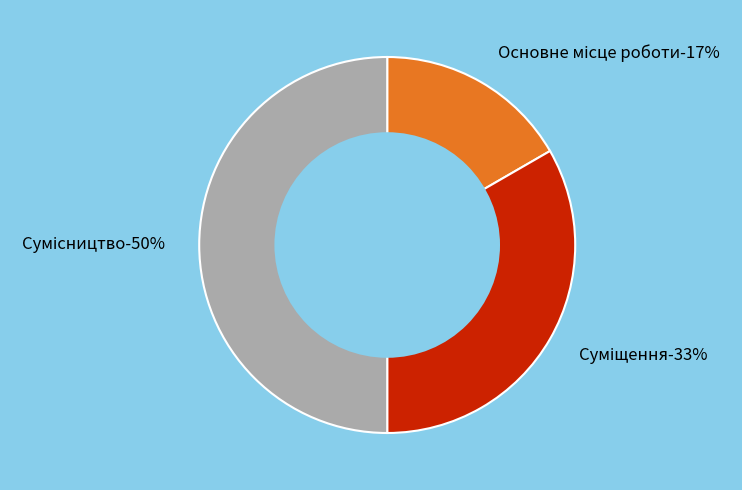

What is the ratio of the value at Сумісництво to the value at Основне місце роботи?

3.0